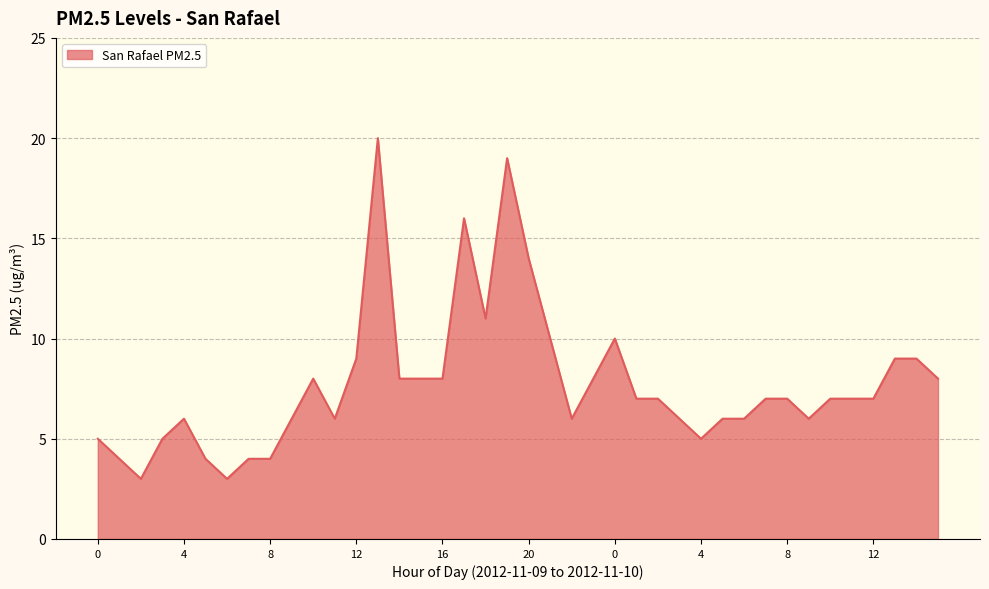

What is the maximum value shown in the chart?

20